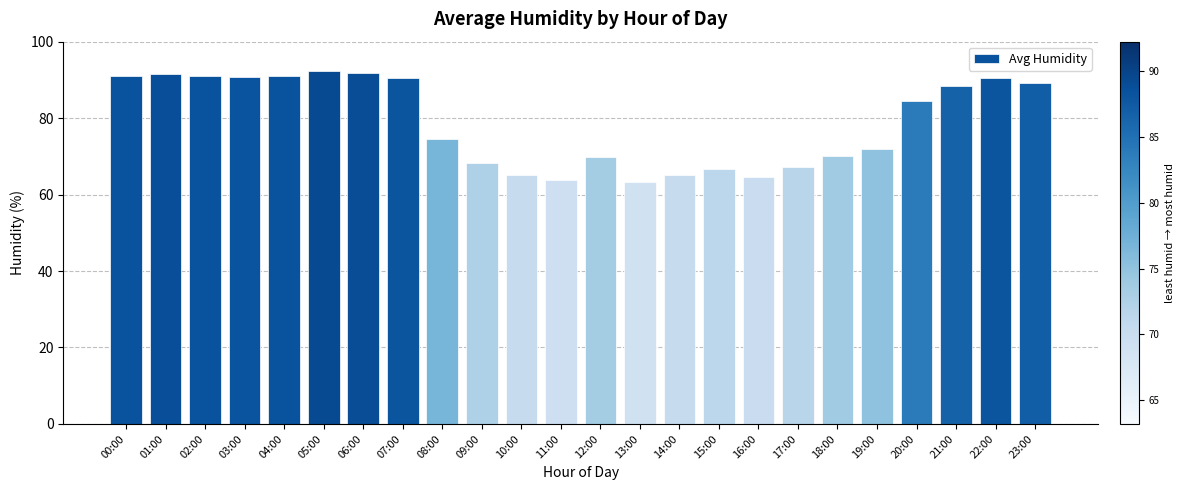

How many data points does each series have?

24